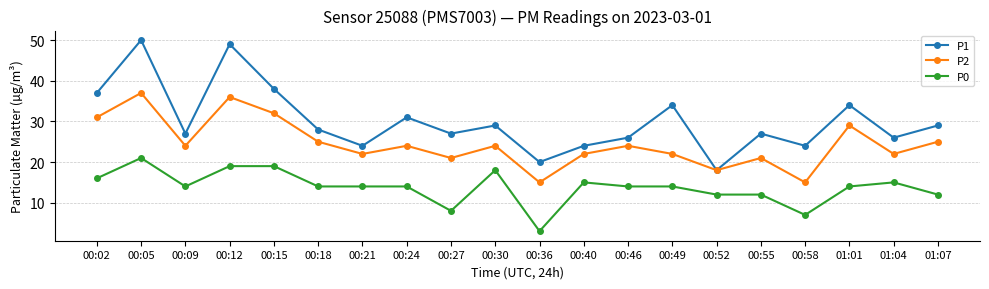

What is the spread (max minus min) of values at 00:02?

21